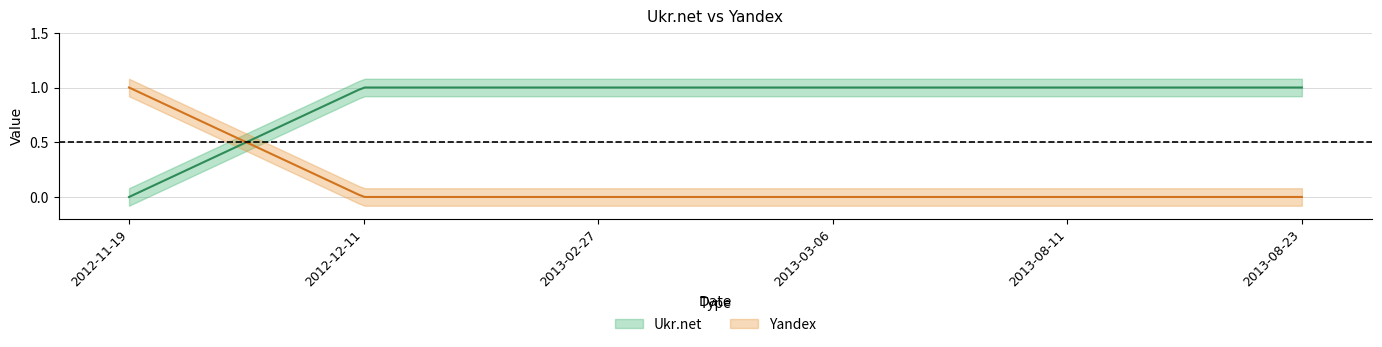

What is the total value across all series at 2012-11-19?

1